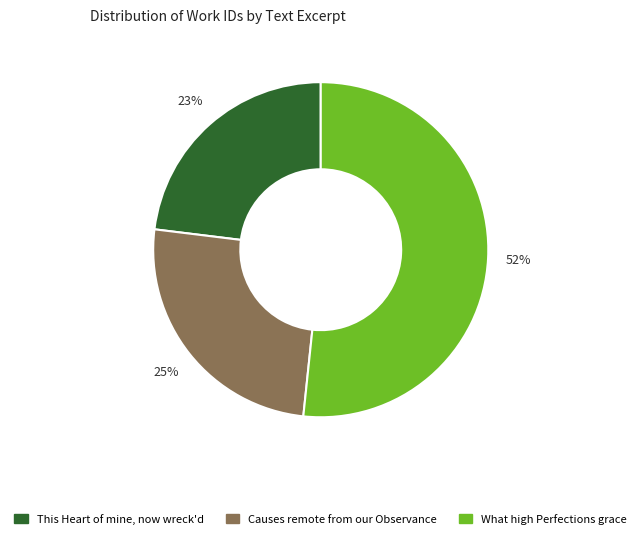

To the nearest percent, what is the difference between the largest and smallest slice percentages?

29%